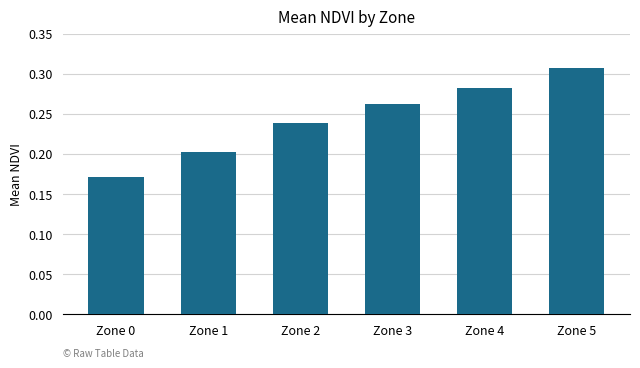

True or false: the data shows 0.1 at Zone 4.

False